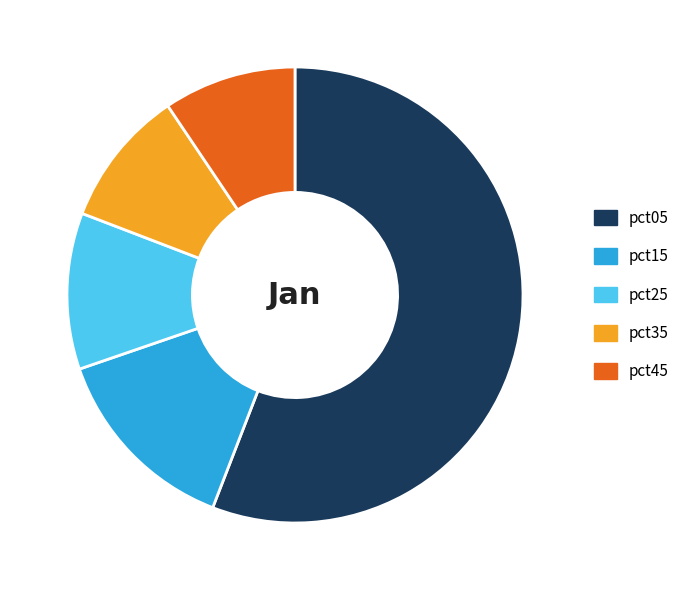

Approximately how many times larger is the value at pct35 compared to pct15?

0.7